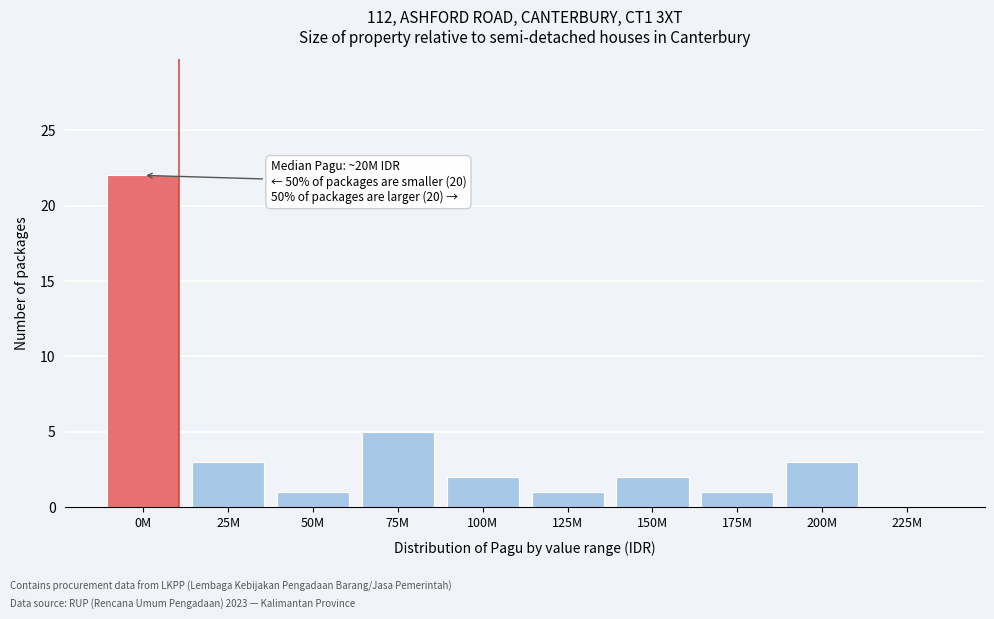

Reading left to right, extract all data points from this chart.

0M=22	25M=3	50M=1	75M=5	100M=2	125M=1	150M=2	175M=1	200M=3	225M=0